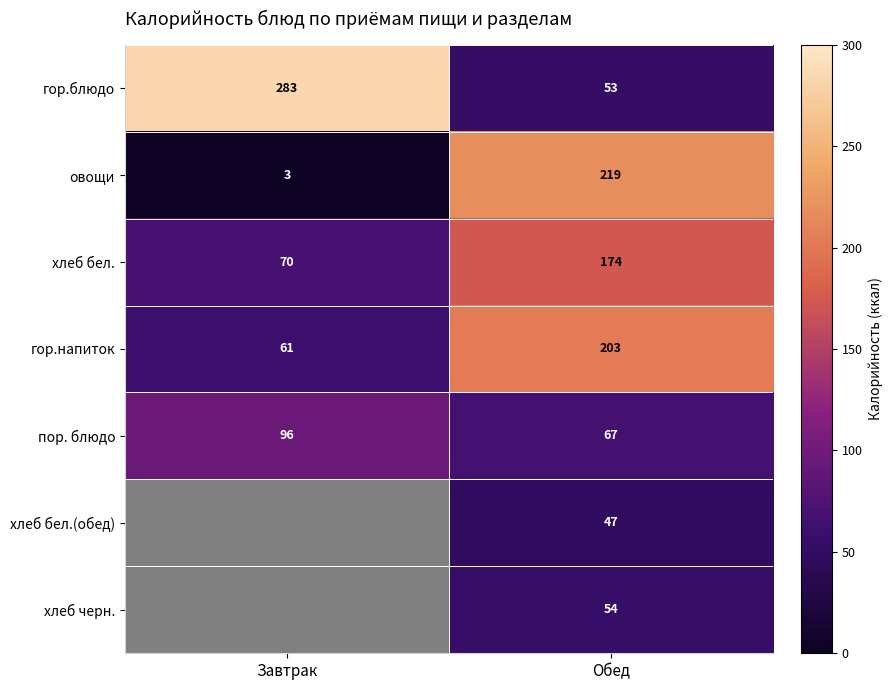

Is it true that гор.напиток equals 274 at Обед?

False